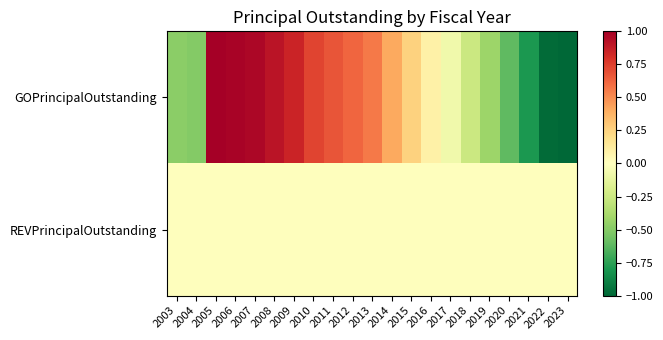

Which series has the largest total across all categories?

GOPrincipalOutstanding